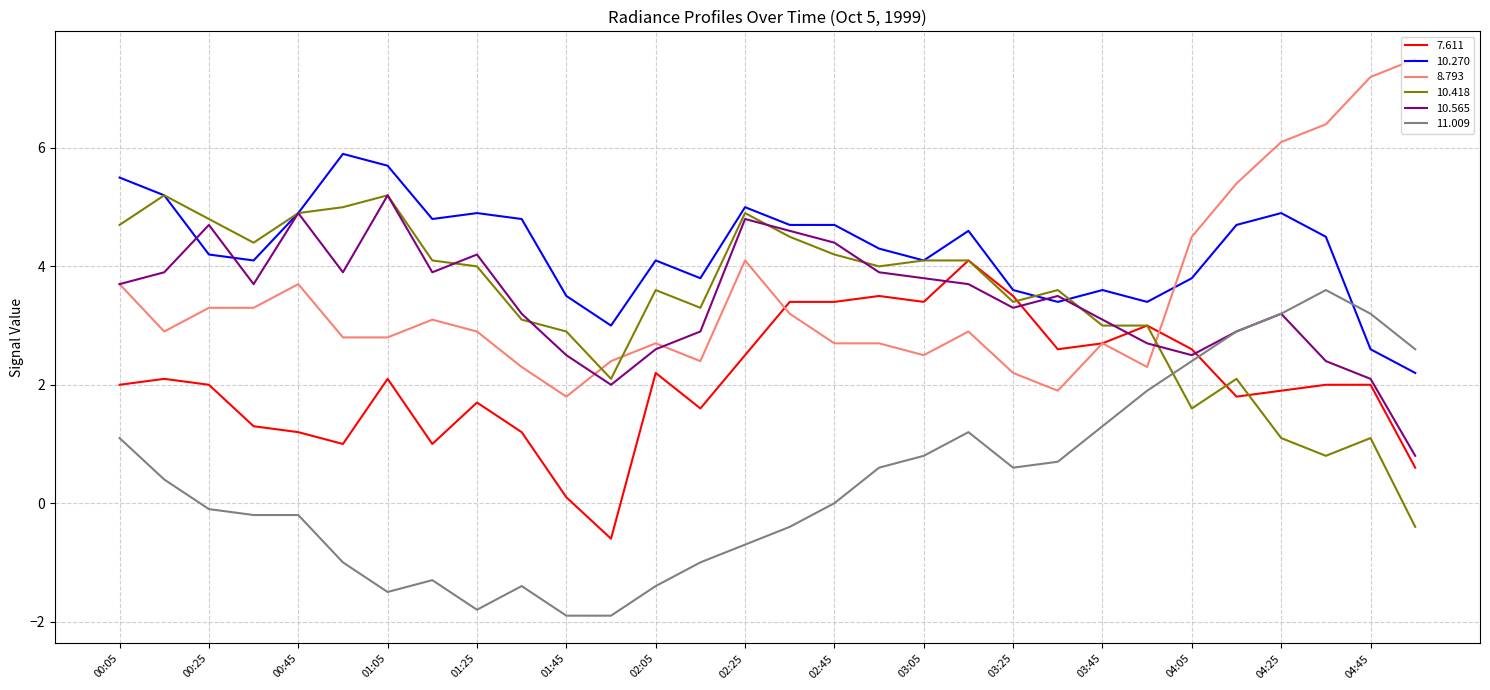

At how many categories does at least one series exceed 1?

30